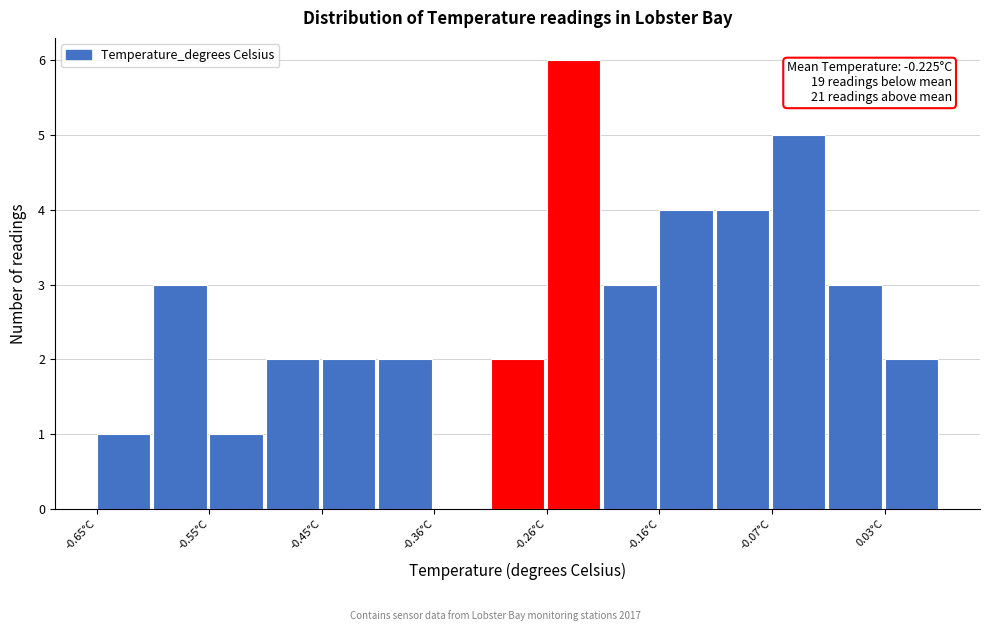

Which range on the x-axis has the tallest bar?

-0.26 to -0.21